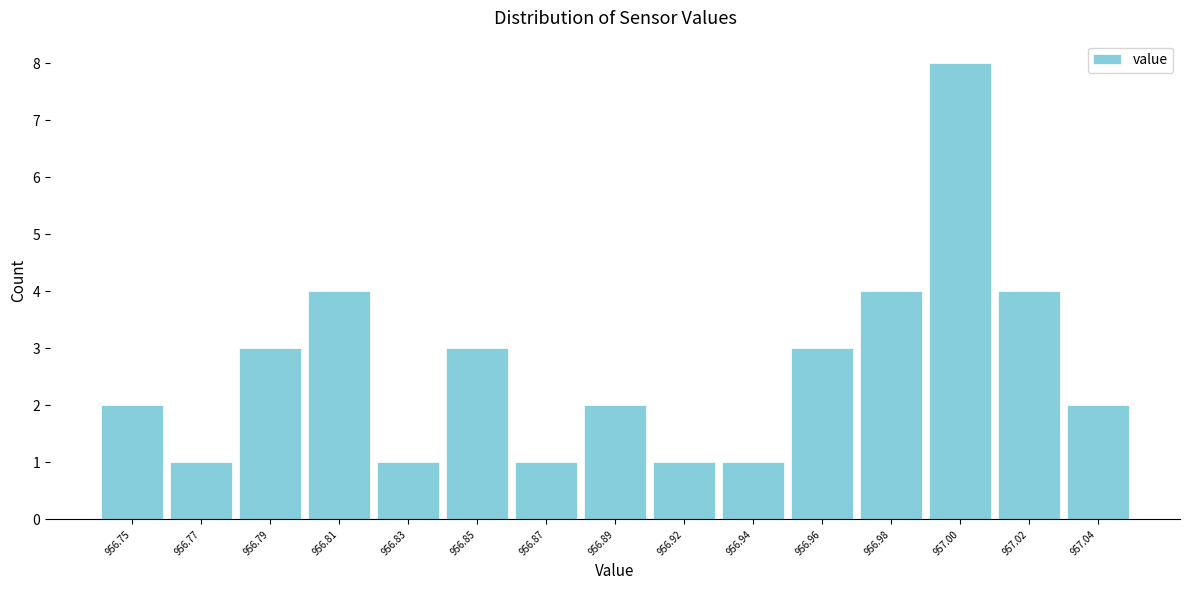

Reading left to right, transcribe all the data shown in this chart.

2	1	3	4	1	3	1	2	1	1	3	4	8	4	2